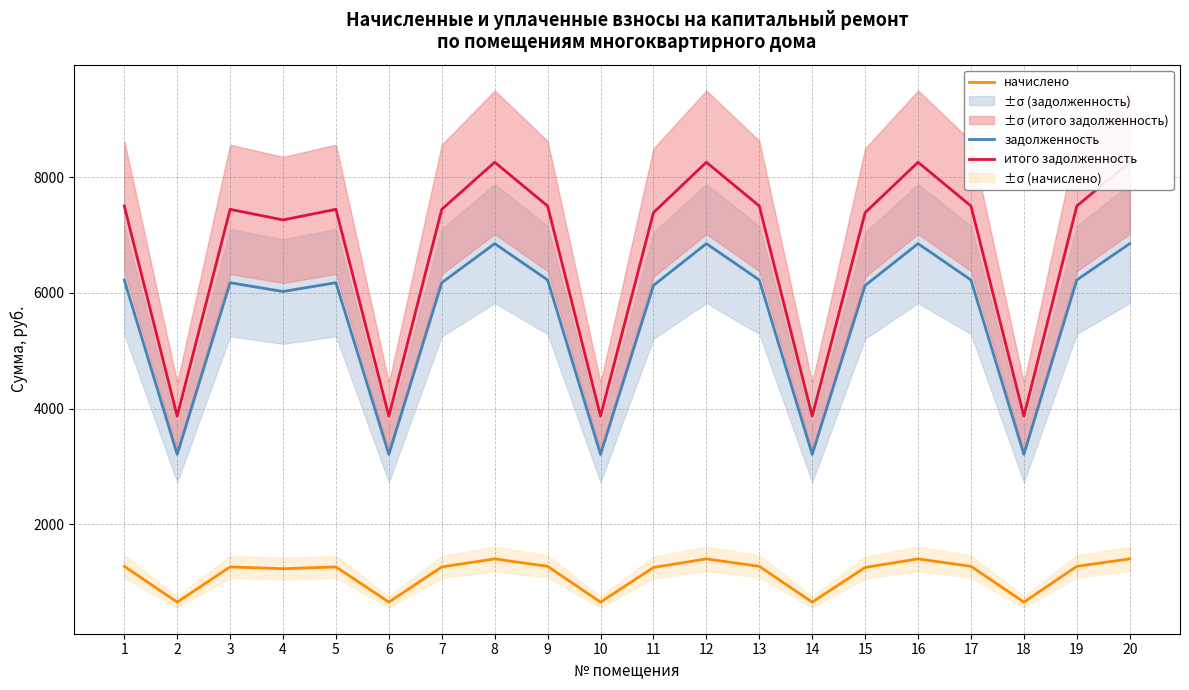

Reading right to left, list all the values displayed in this chart.

задолженность: 20=6850.2	19=6223.2	18=3211.3	17=6223.2	16=6850.2	15=6128.2	14=3211.3	13=6223.2	12=6850.2	11=6128.2	10=3211.3	9=6223.2	8=6850.2	7=6175.6	6=3211.3	5=6175.6	4=6023.6	3=6175.6	2=3211.3	1=6223.2
начислено: 20=1406.0	19=1277.2	18=659.1	17=1277.2	16=1406.0	15=1257.8	14=659.1	13=1277.2	12=1406.0	11=1257.8	10=659.1	9=1277.2	8=1406.0	7=1267.5	6=659.1	5=1267.5	4=1236.3	3=1267.5	2=659.1	1=1277.2
итого задолженность: 20=8256.2	19=7500.4	18=3870.4	17=7500.4	16=8256.2	15=7385.9	14=3870.4	13=7500.4	12=8256.2	11=7385.9	10=3870.4	9=7500.4	8=8256.2	7=7443.1	6=3870.4	5=7443.1	4=7259.9	3=7443.1	2=3870.4	1=7500.4